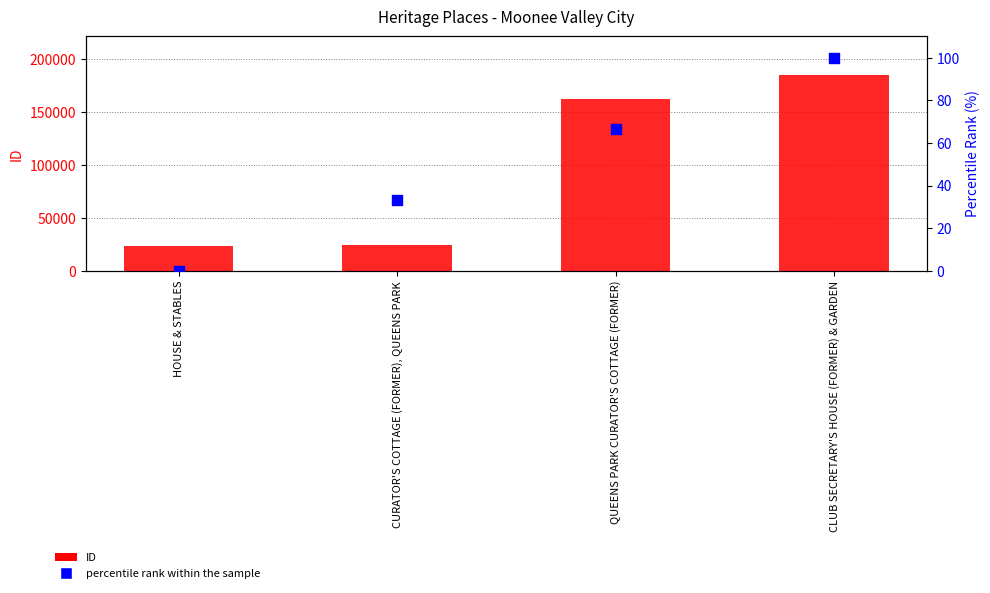

What are all the series names shown in the legend?

ID, percentile rank within the sample